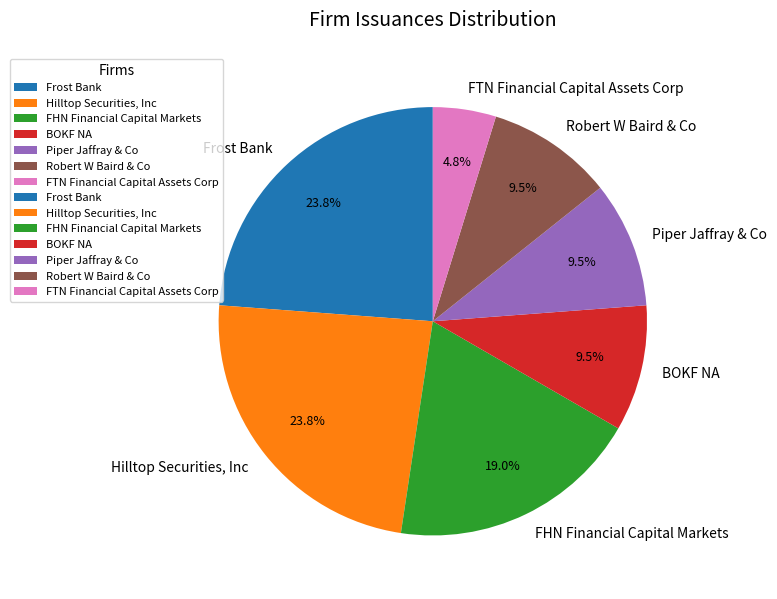

Does FHN Financial Capital Markets account for over 50% of the chart?

No